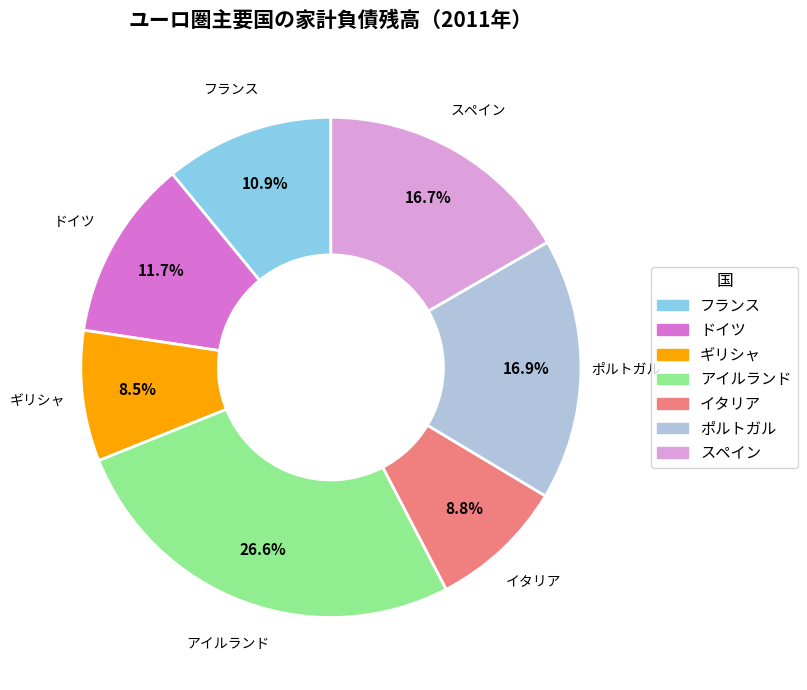

To the nearest percent, what percentage of the pie is スペイン?

17%